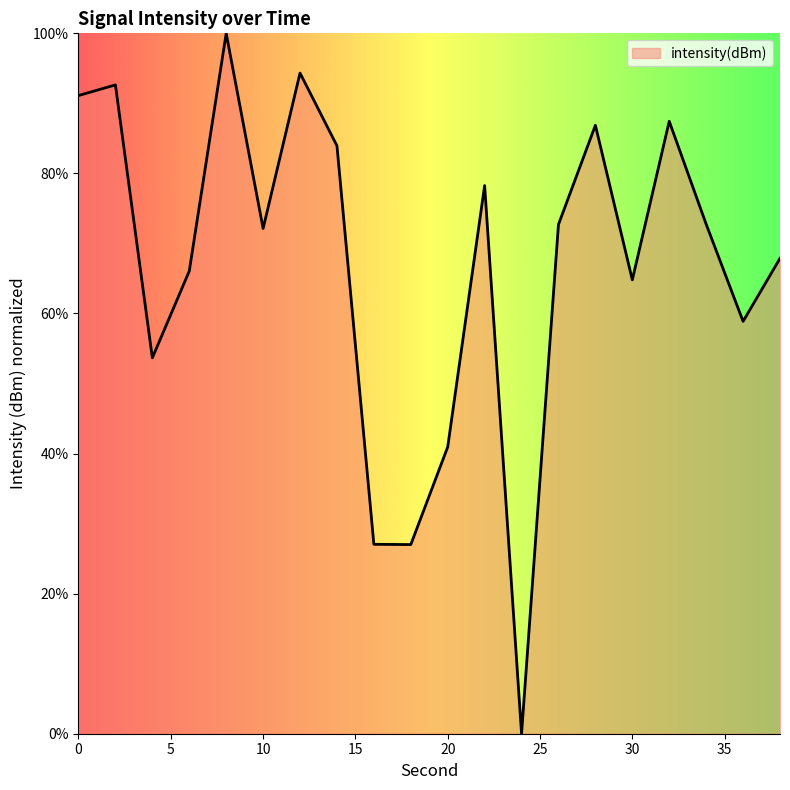

What is the difference between the maximum and minimum values?

100.0